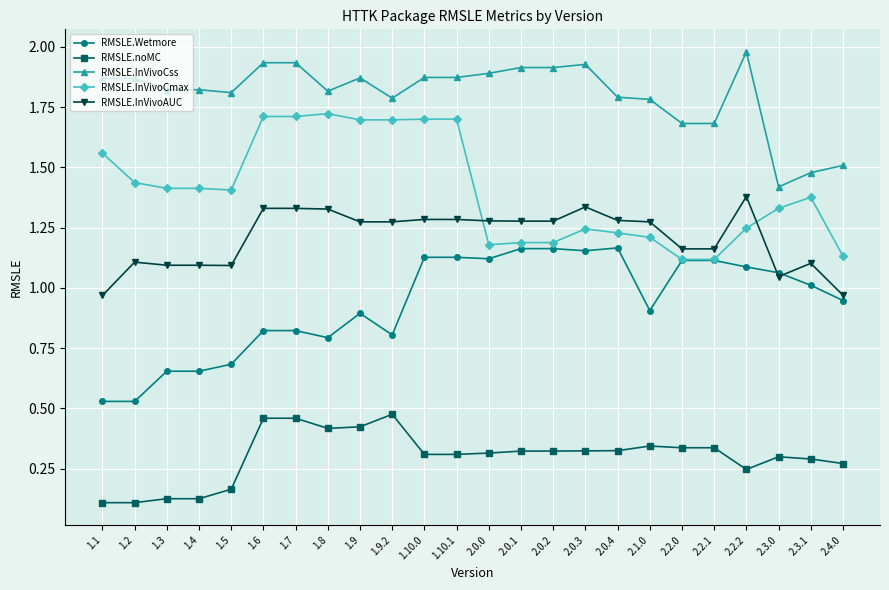

What is the sum of all RMSLE.InVivoCmax values?

33.7